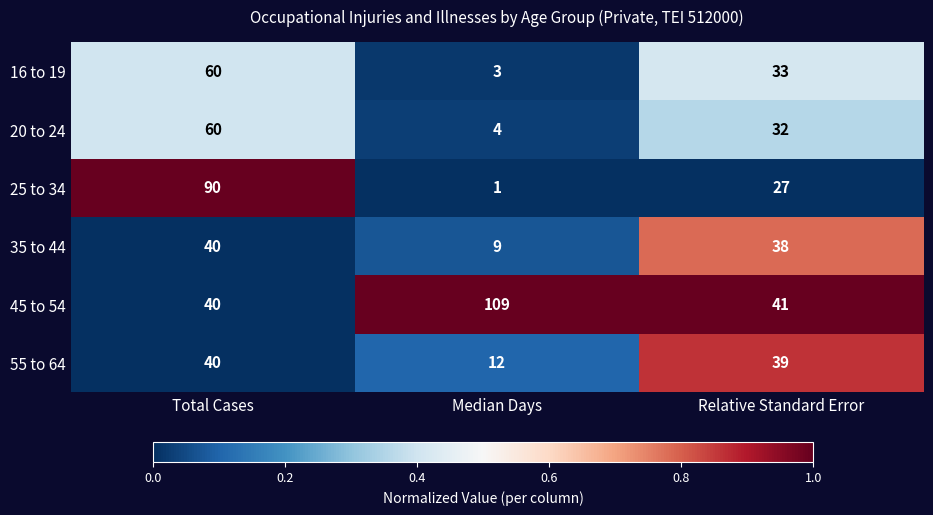

List the labels in order of 55 to 64 value, smallest first.

Median Days, Relative Standard Error, Total Cases